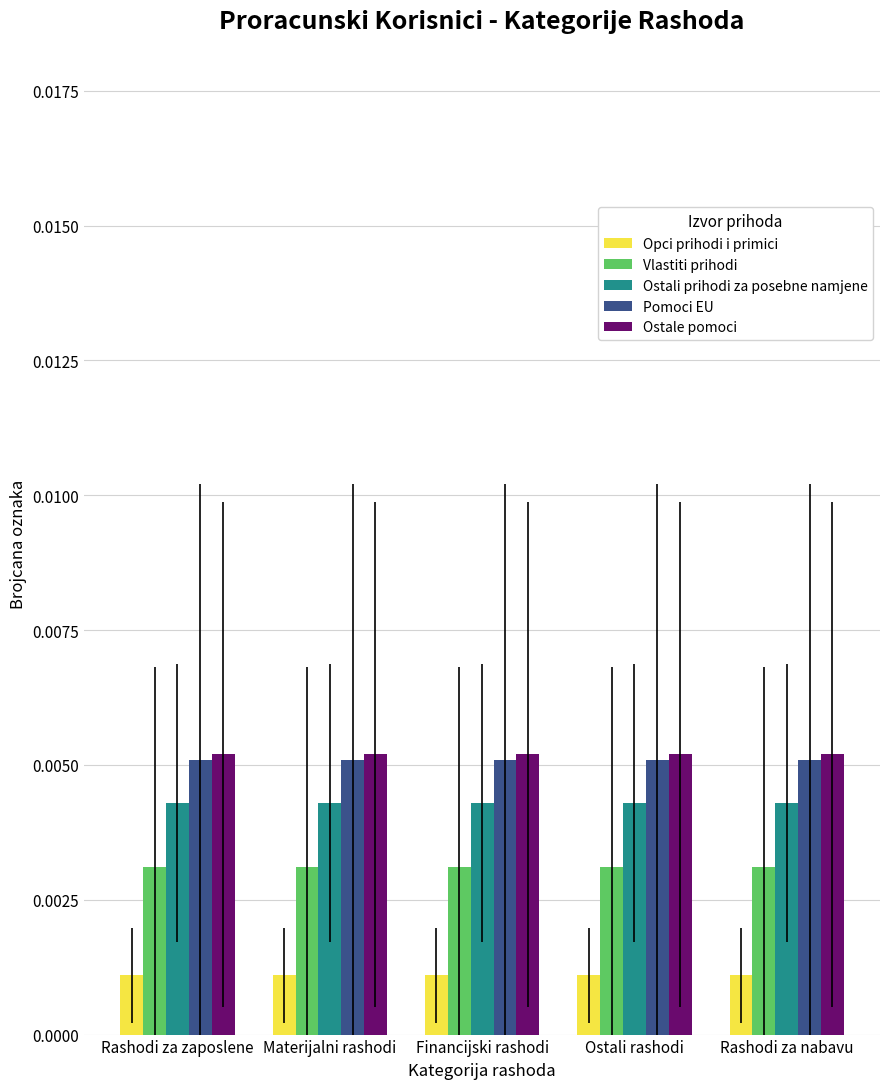

Is the value of Vlastiti prihodi at Rashodi za zaposlene greater than the value of Opci prihodi i primici at Ostali rashodi?

Yes